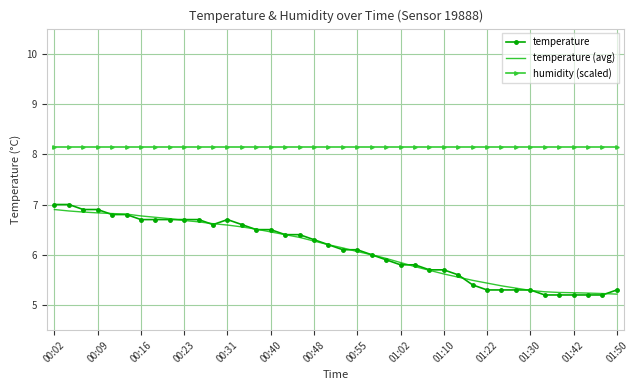

What is the maximum value for humidity (scaled)?

8.2